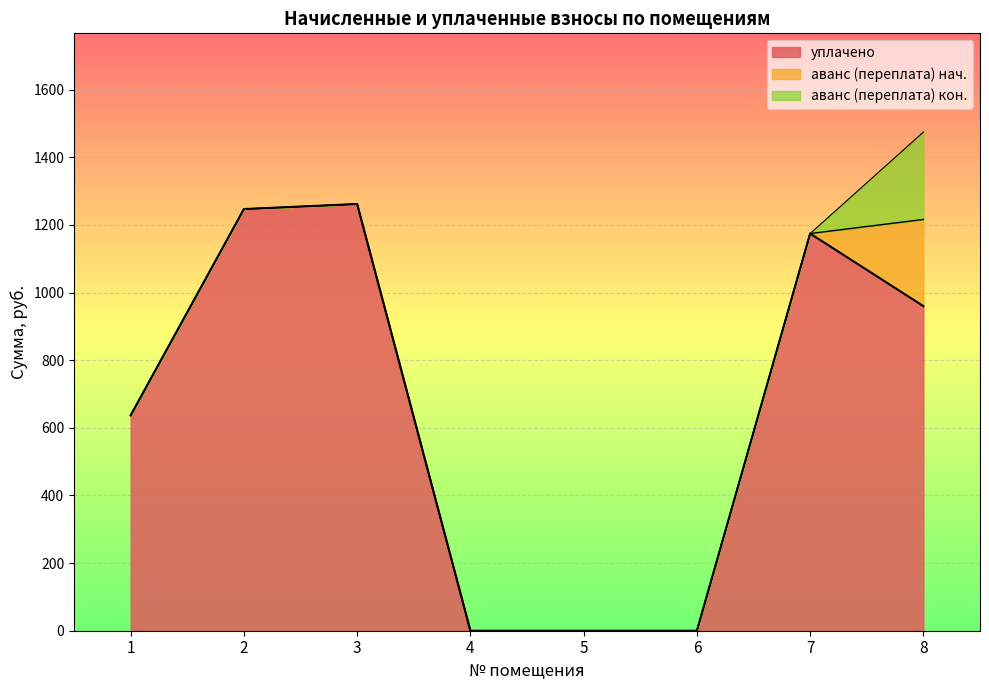

What is the difference between the уплачено values at 5 and 3?

1261.9